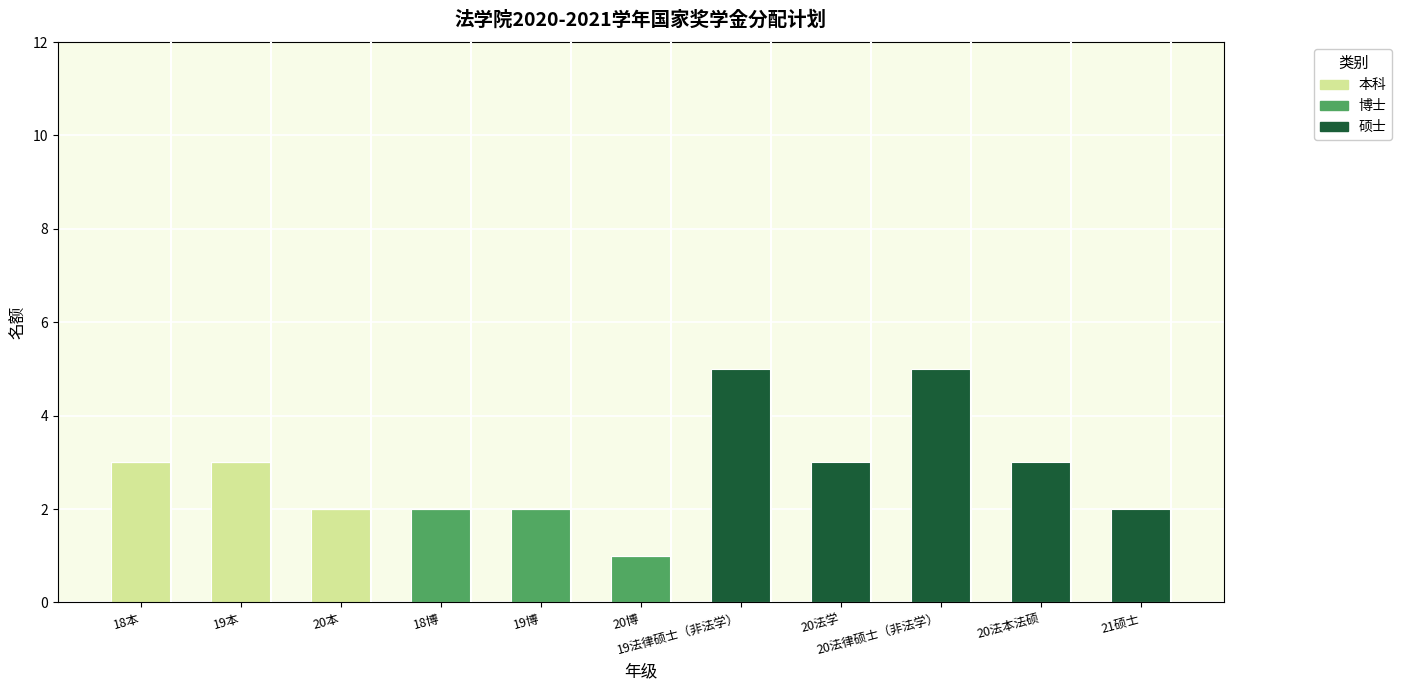

How many categories are shown in the chart?

11